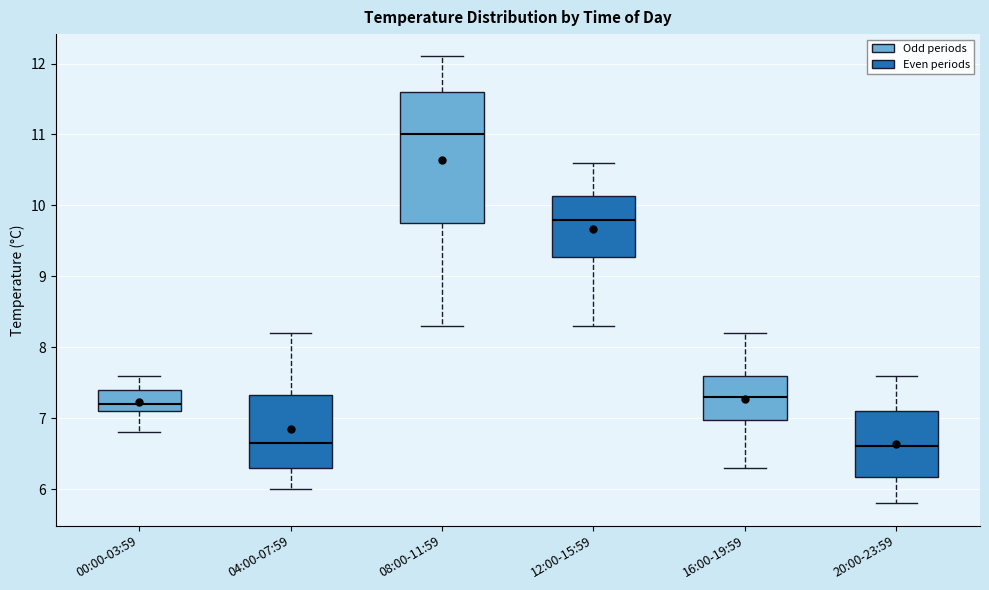

Where does the median line of the box for 16:00-19:59 sit on the y-axis? The values are not printed on the chart, so give them approximately, as read against the axis.

7.3